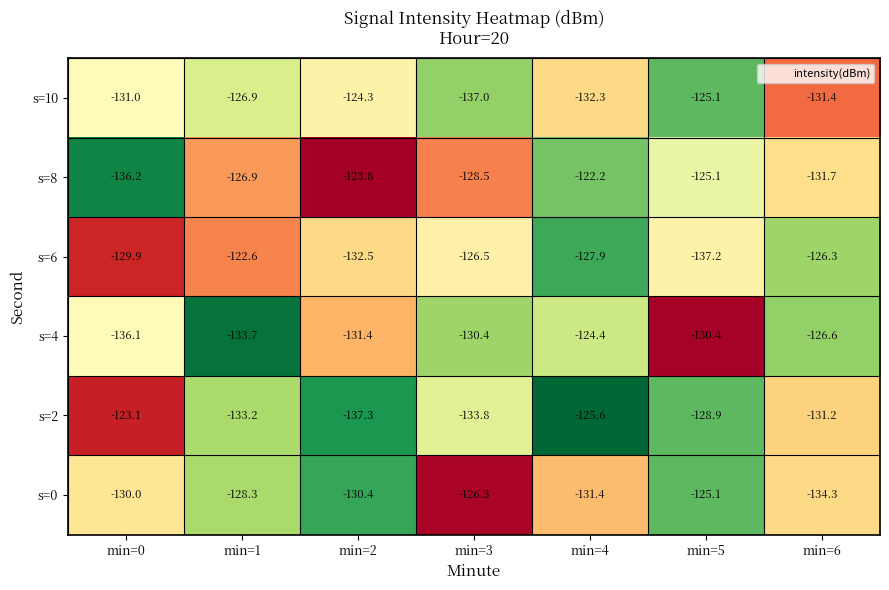

What is the lowest value of the s=8 series?

-136.2